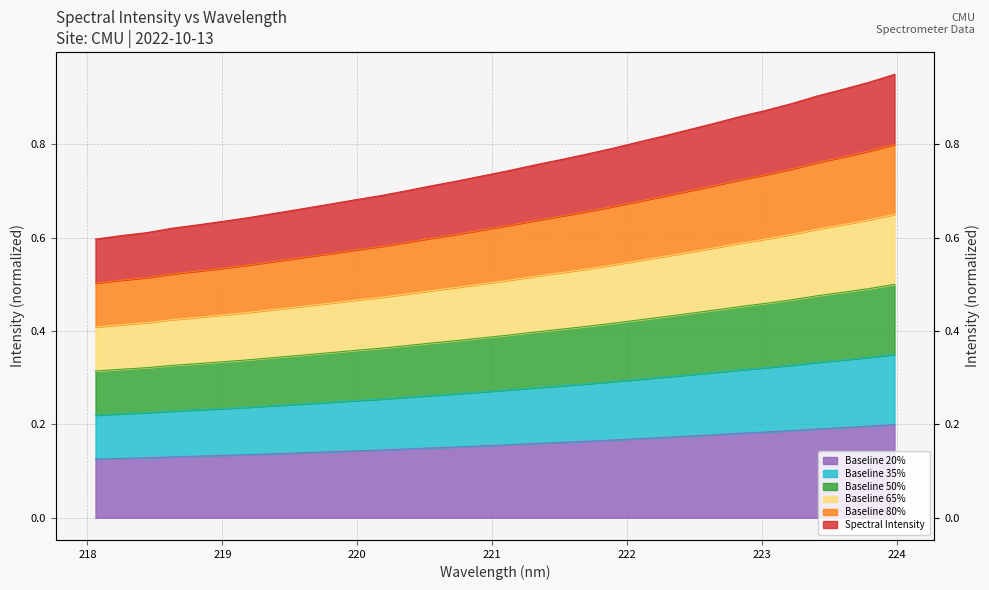

Count the values in the range 0 to 1.

32